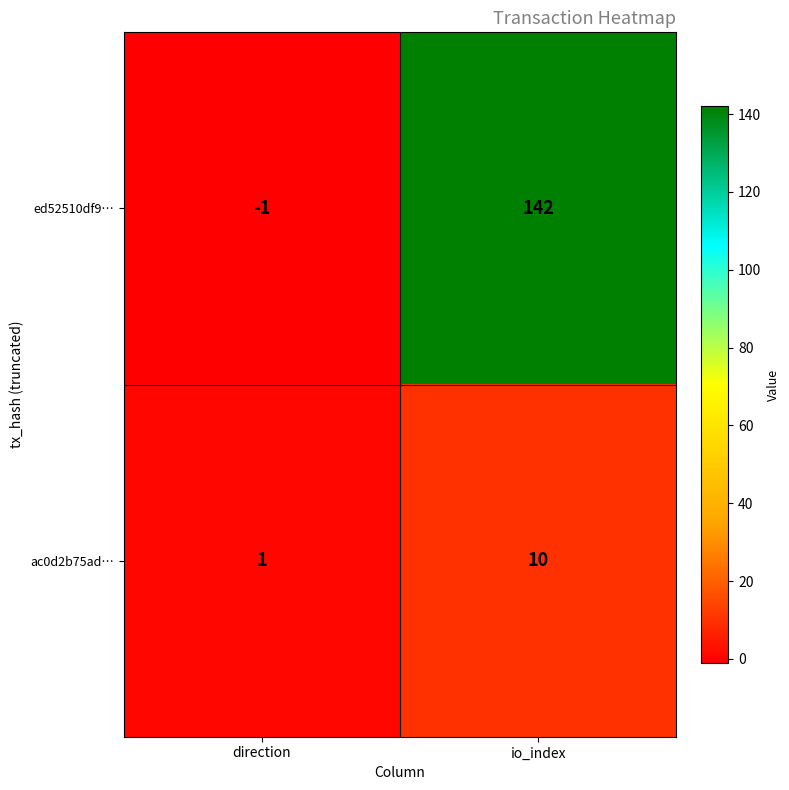

What is the maximum value shown in the chart?

142